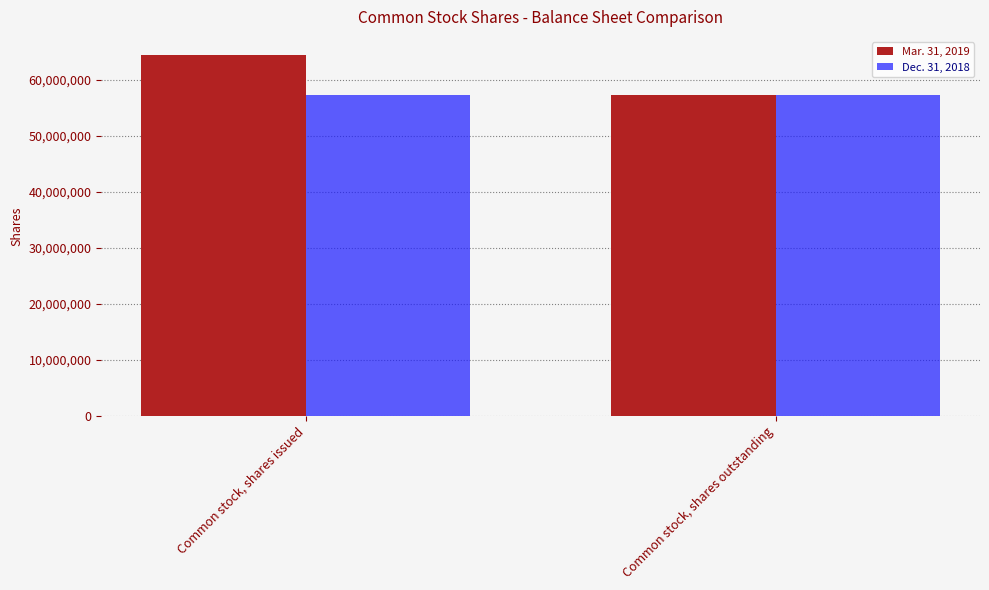

True or false: Dec. 31, 2018 has a value of 57247496 at Common stock, shares issued.

True